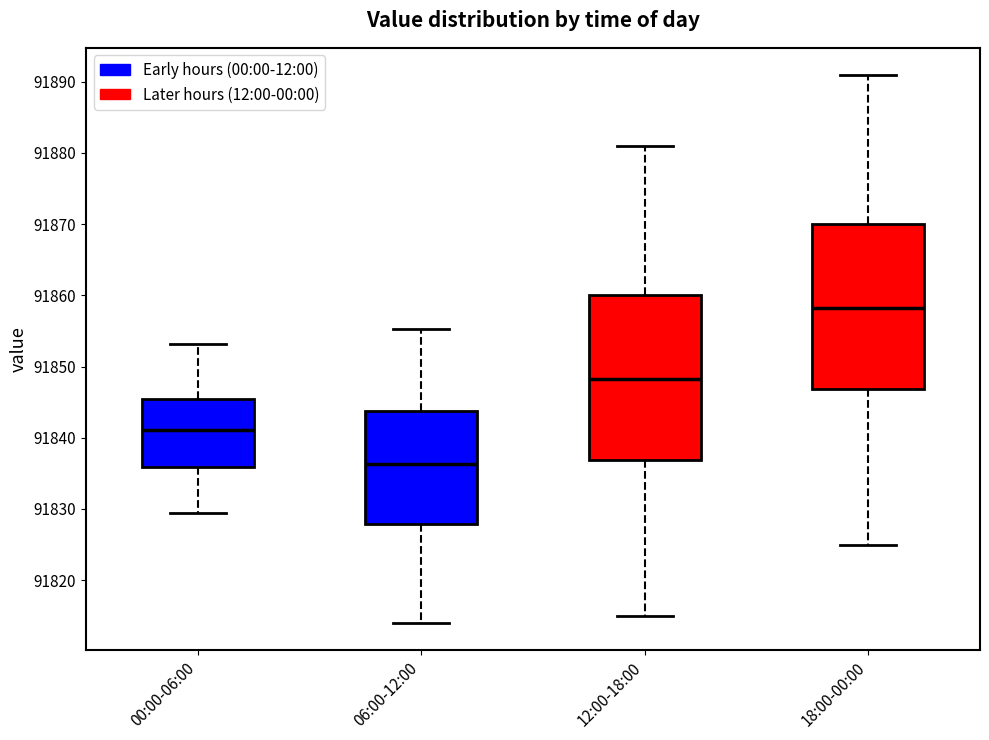

Reading left to right, read every box against the y-axis: the position of its median line, the range the box covers, and the ends of its whiskers. The values are not printed on the chart, so give them approximately, as read against the axis.

00:00-06:00: median 91841, box 91836 to 91845, whiskers 91829 to 91853
06:00-12:00: median 91836, box 91828 to 91844, whiskers 91814 to 91855
12:00-18:00: median 91848, box 91837 to 91860, whiskers 91815 to 91881
18:00-00:00: median 91858, box 91847 to 91870, whiskers 91825 to 91891